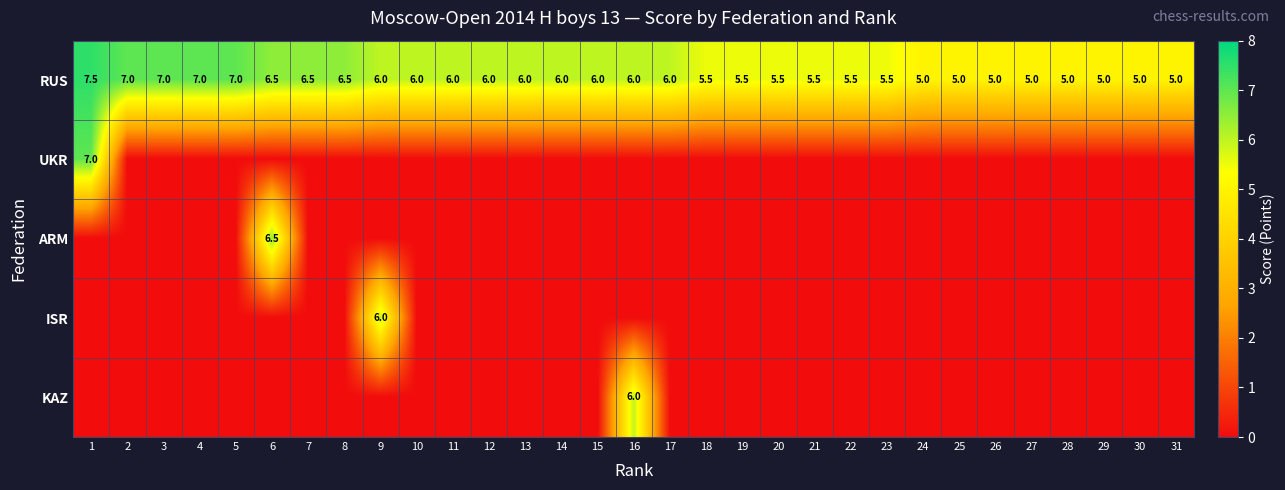

What is the minimum value for RUS?

5.0